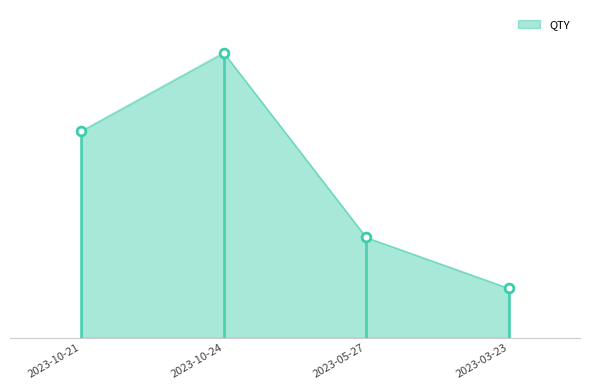

Approximately how many times larger is the value at 2023-10-24 compared to 2023-03-23?

5.8